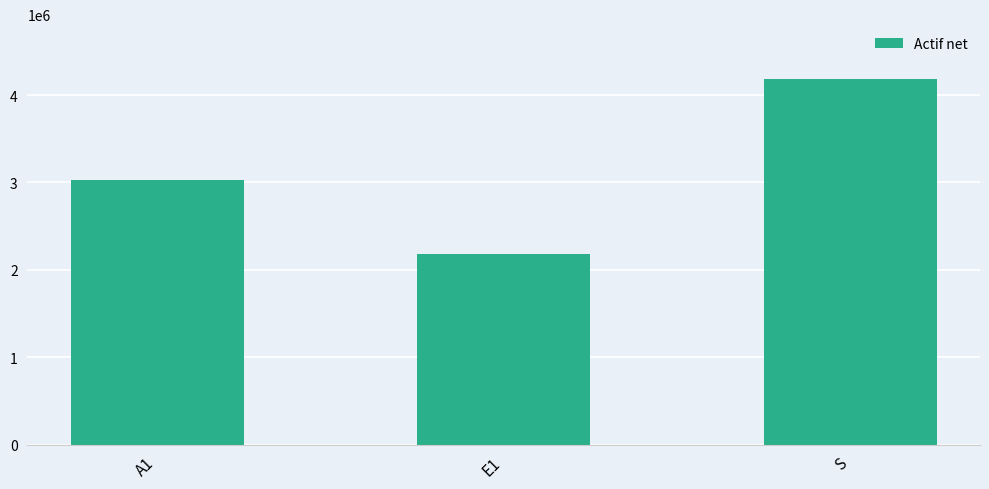

Does the chart contain any negative values?

No